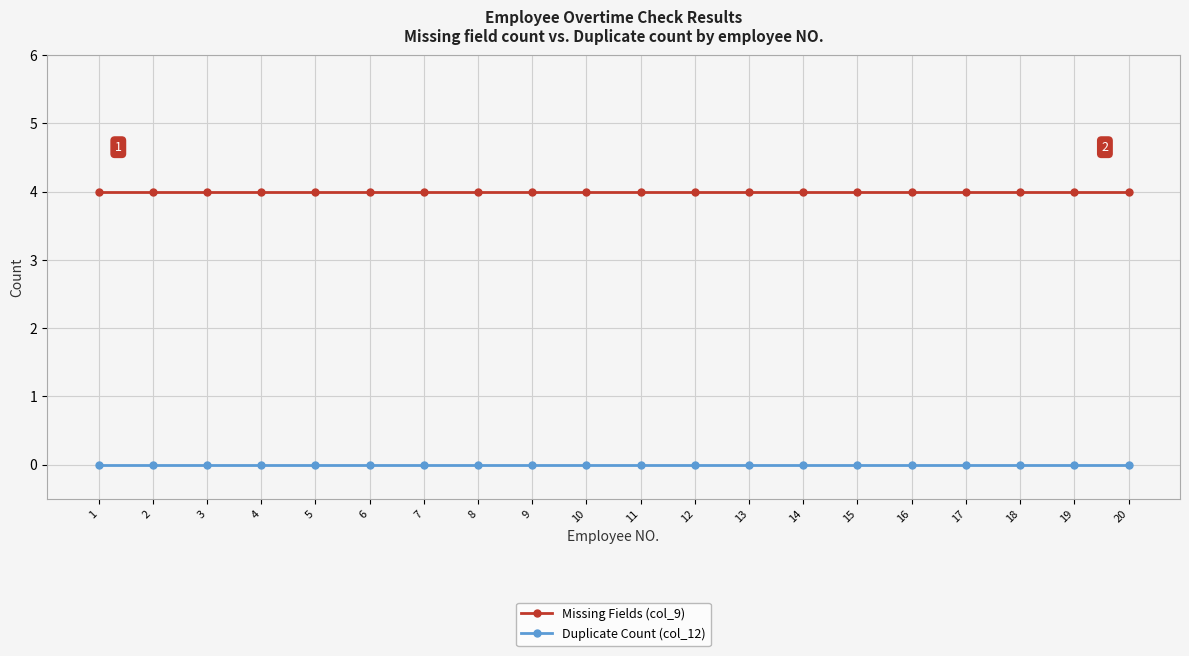

What is the difference between the highest and lowest values at 17?

4